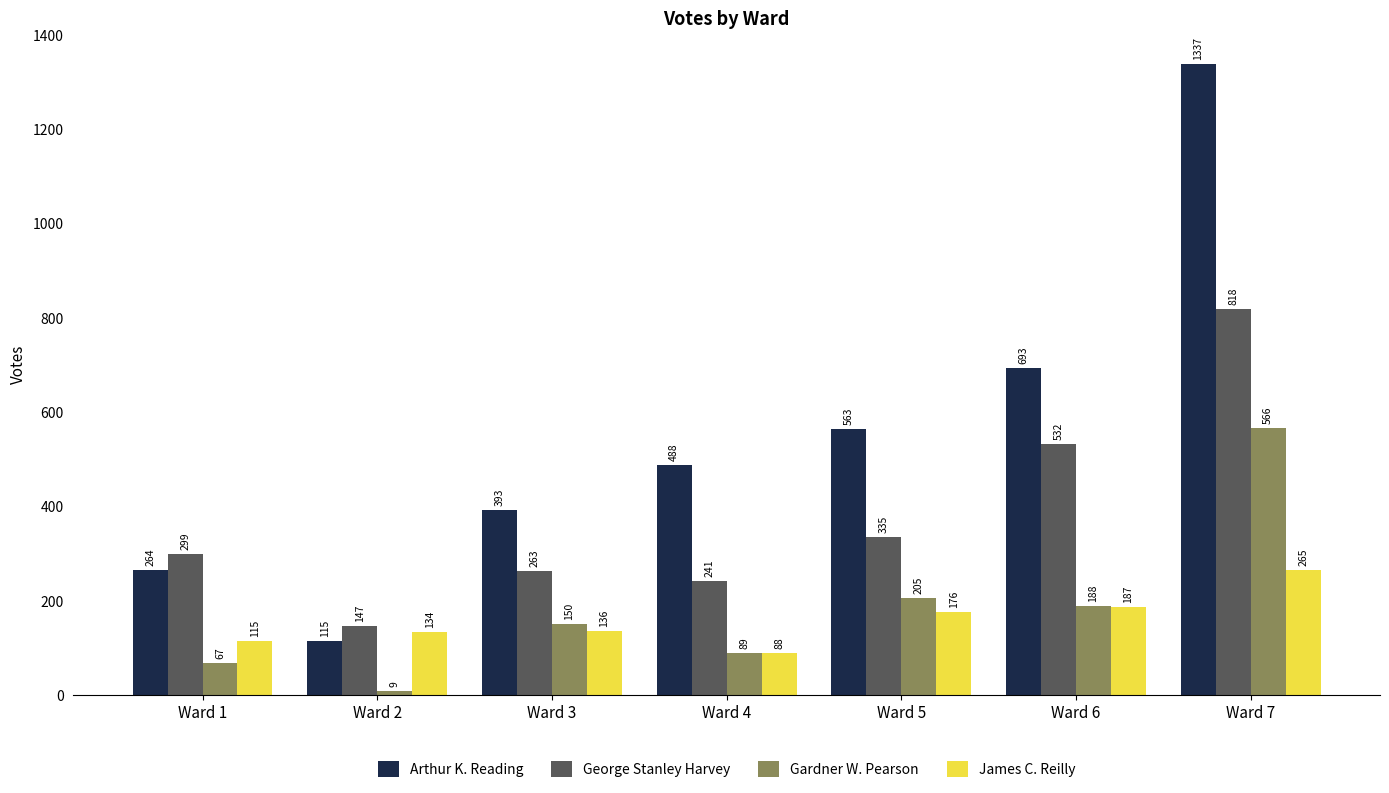

Which series has the widest spread of values?

Arthur K. Reading